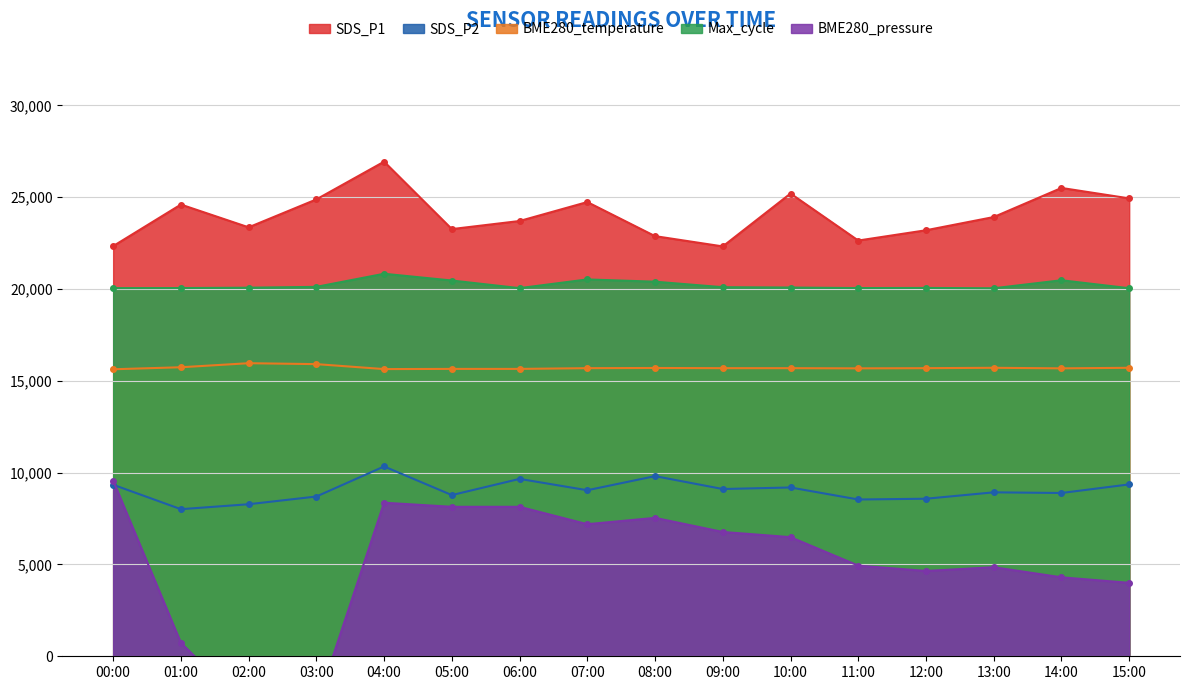

What is the approximate value of SDS_P1 at 08:00?

22880